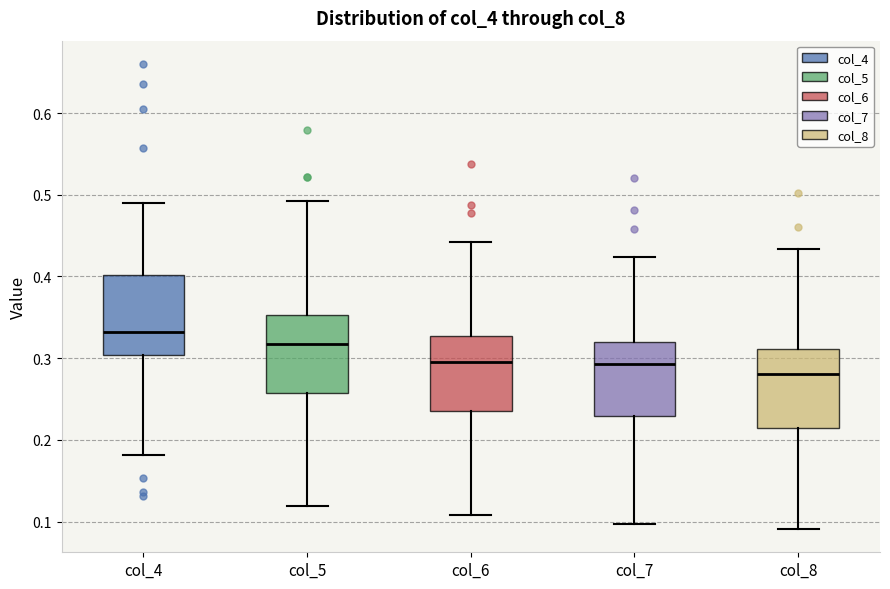

Where is the lower edge of the box for col_6 on the y-axis? The values are not printed on the chart, so give them approximately, as read against the axis.

0.23